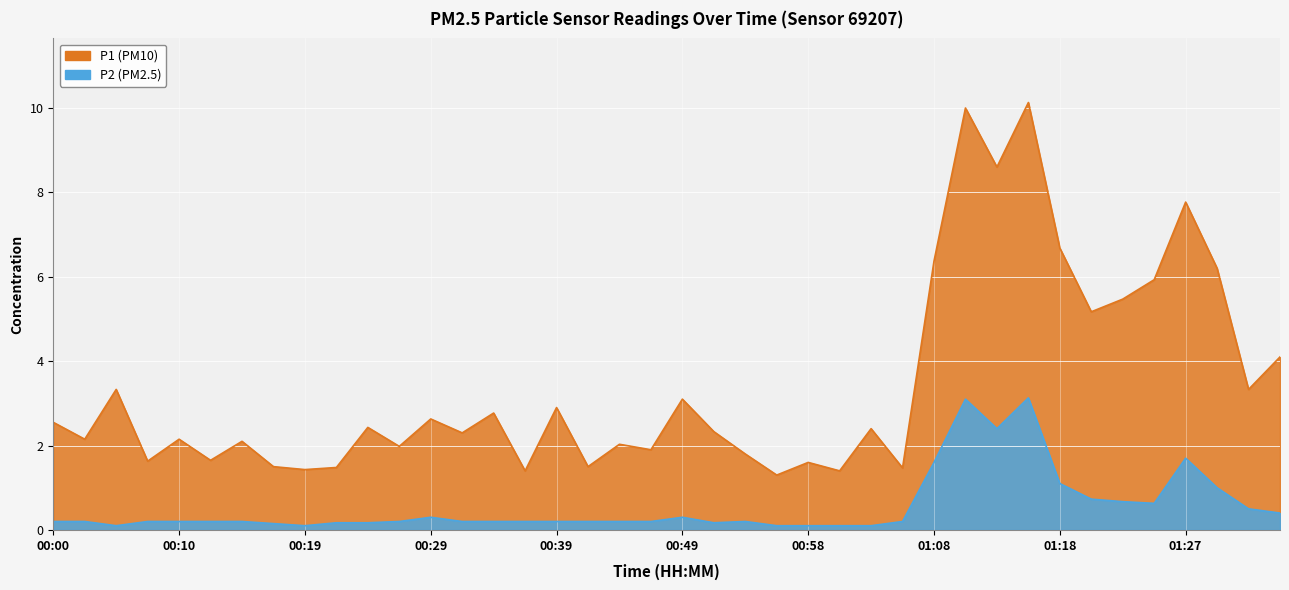

Count the number of categories in the chart.

40